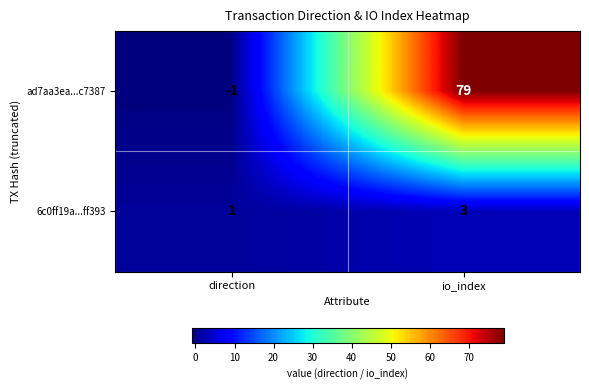

Rank the series by their maximum value, from highest to lowest.

ad7aa3ea...c7387, 6c0ff19a...ff393